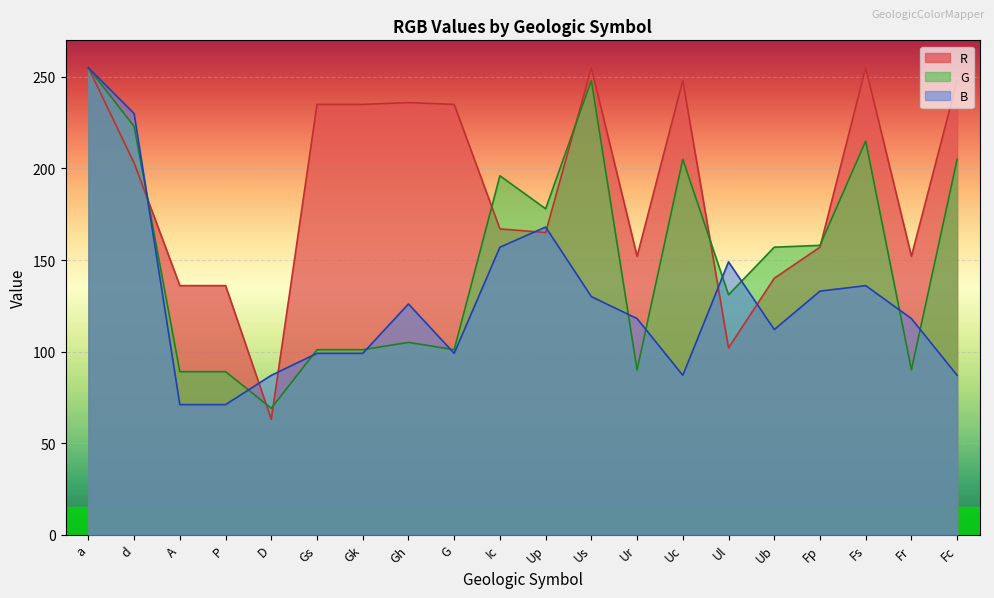

What is the difference between the maximum and second lowest values in the G series?

166